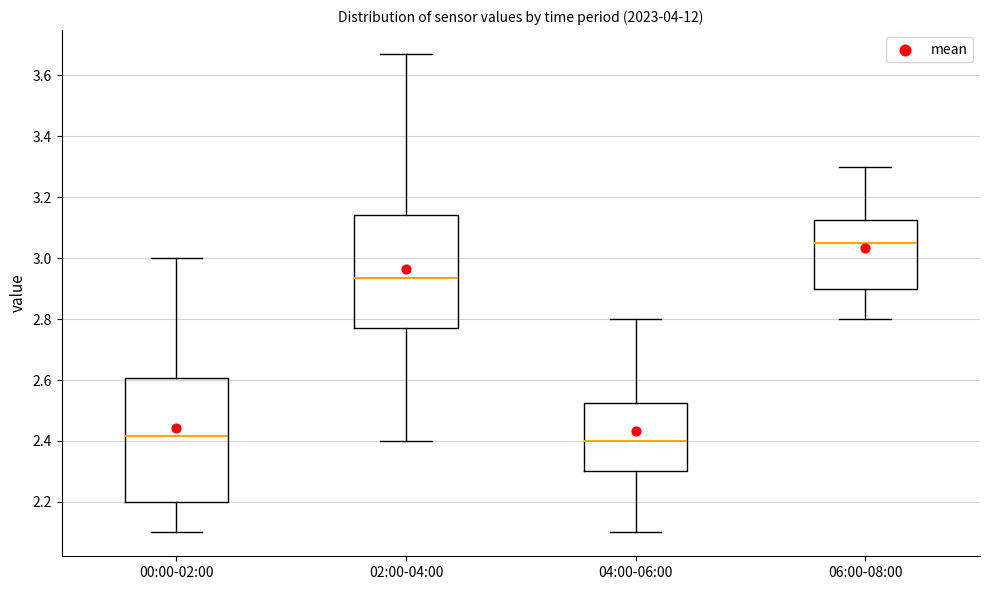

Reading left to right, read every box against the y-axis: the position of its median line, the range the box covers, and the ends of its whiskers. The values are not printed on the chart, so give them approximately, as read against the axis.

00:00-02:00: median 2.42, box 2.20 to 2.60, whiskers 2.10 to 3.00
02:00-04:00: median 2.94, box 2.78 to 3.14, whiskers 2.40 to 3.68
04:00-06:00: median 2.40, box 2.30 to 2.52, whiskers 2.10 to 2.80
06:00-08:00: median 3.06, box 2.90 to 3.12, whiskers 2.80 to 3.30